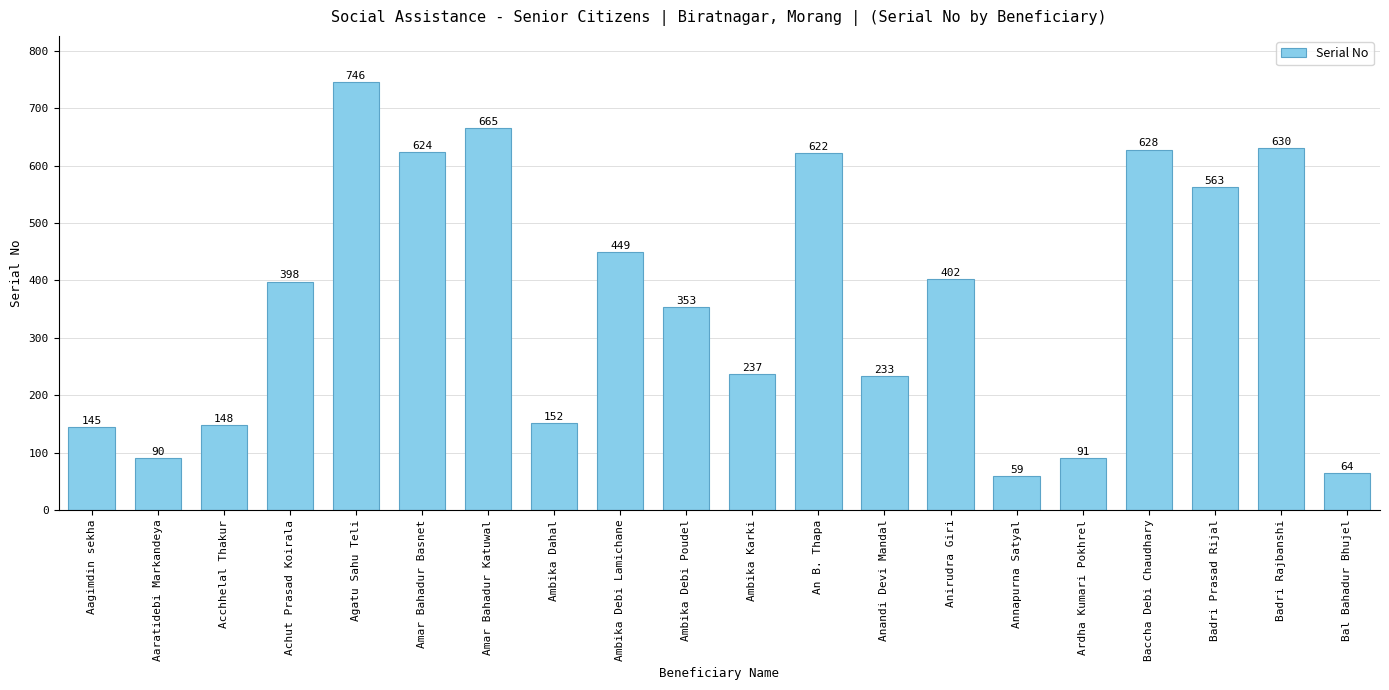

Rank the categories by value from lowest to highest.

Annapurna Satyal, Bal Bahadur Bhujel, Aaratidebi Markandeya, Ardha Kumari Pokhrel, Aagimdin sekha, Acchhelal Thakur, Ambika Dahal, Anandi Devi Mandal, Ambika Karki, Ambika Debi Poudel, Achut Prasad Koirala, Anirudra Giri, Ambika Debi Lamichane, Badri Prasad Rijal, An B. Thapa, Amar Bahadur Basnet, Baccha Debi Chaudhary, Badri Rajbanshi, Amar Bahadur Katuwal, Agatu Sahu Teli